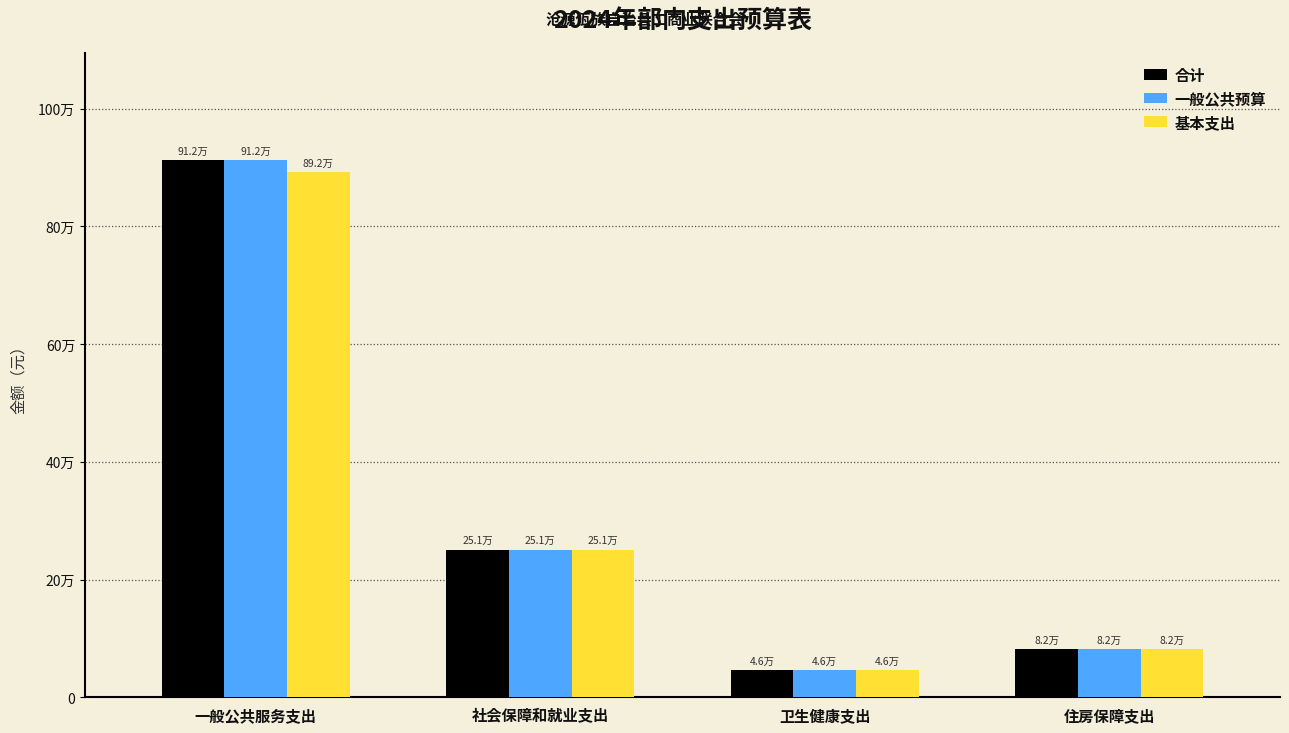

Are the bars grouped side by side (vs. stacked)?

Yes